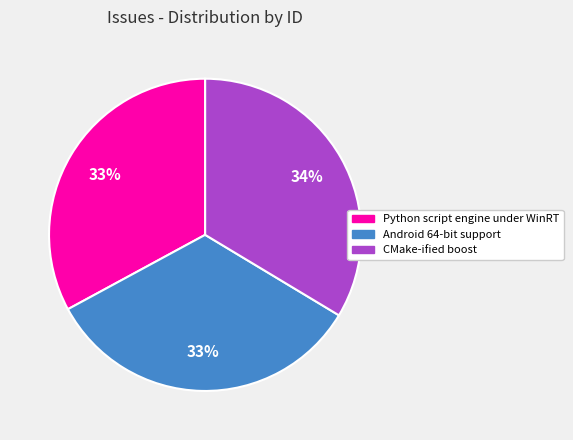

Combined, do Python script engine under WinRT and CMake-ified boost account for over 50%?

Yes